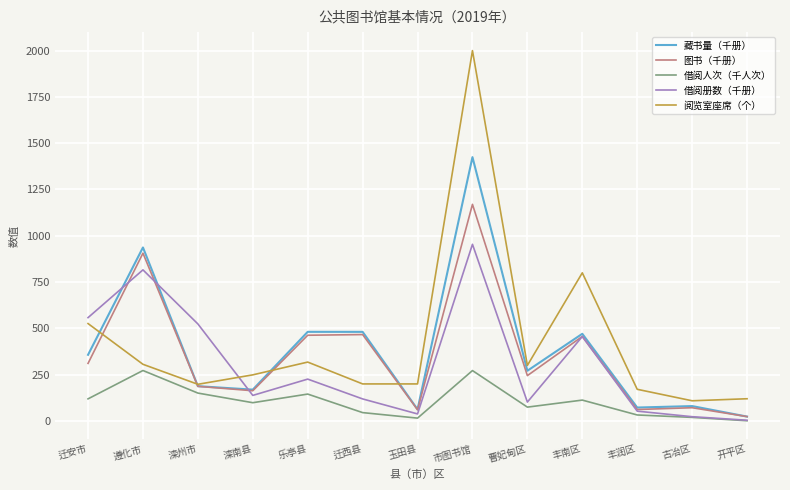

What is the difference between the 藏书量（千册） values at 乐亭县 and 古冶区?

401.0